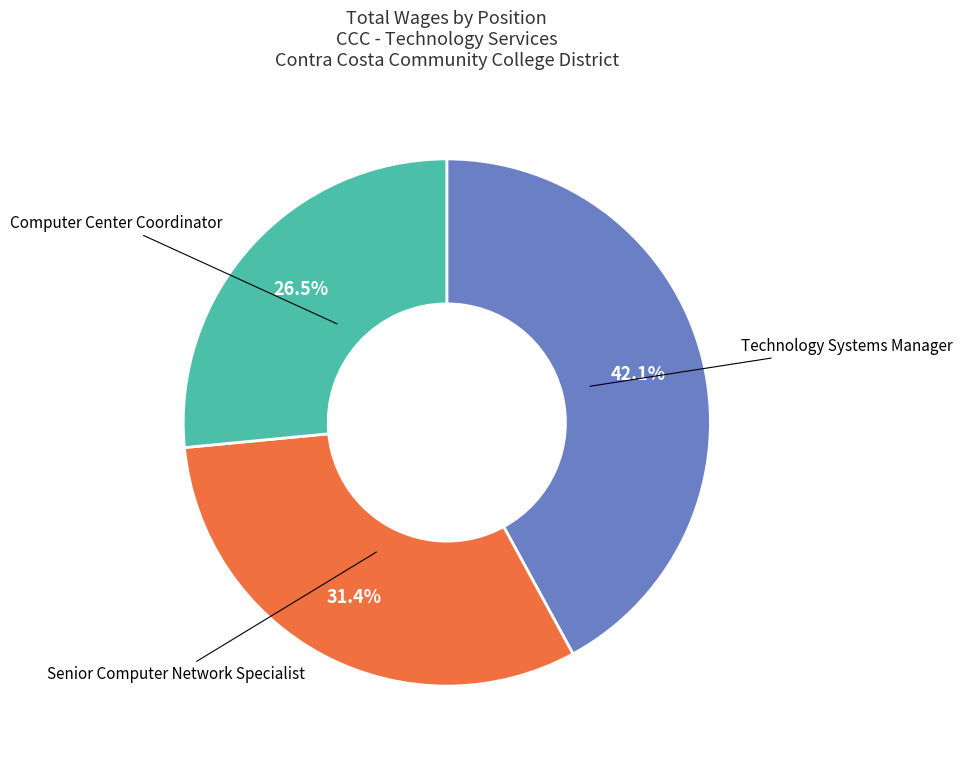

To the nearest percent, what is the average slice percentage?

33%